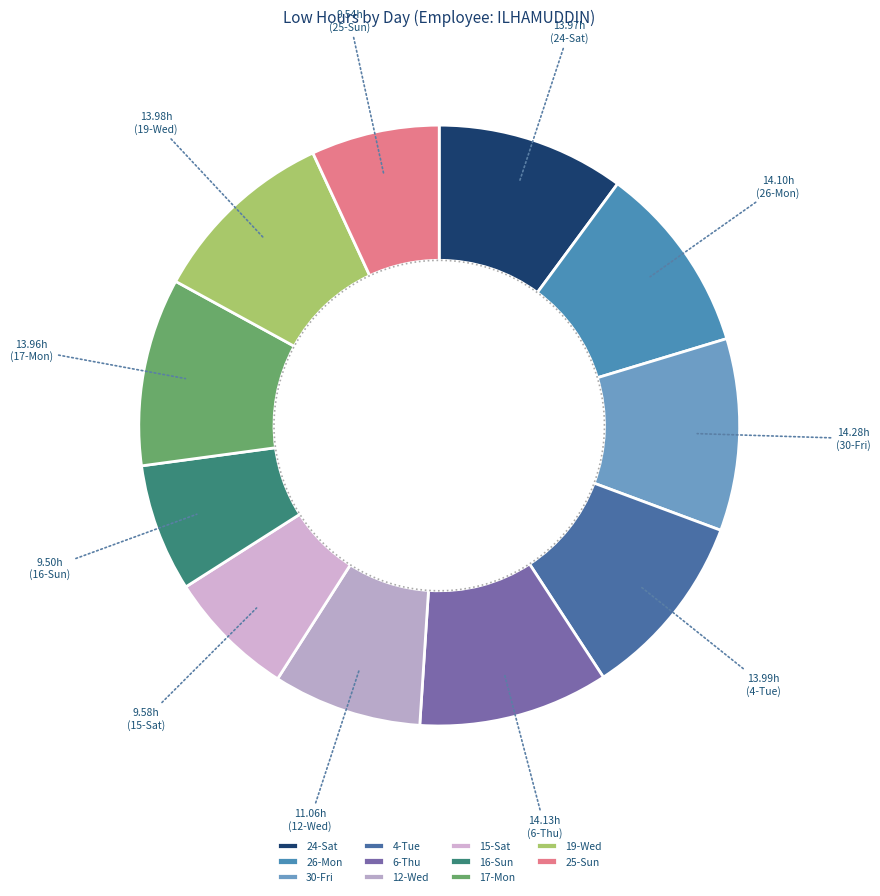

Is it true that 4-Tue is 1% of the pie?

False